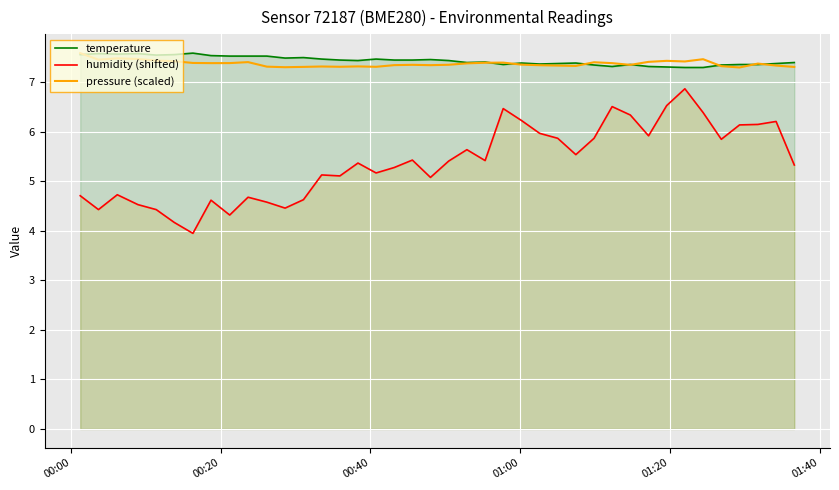

What is the minimum value shown in the chart?

4.0